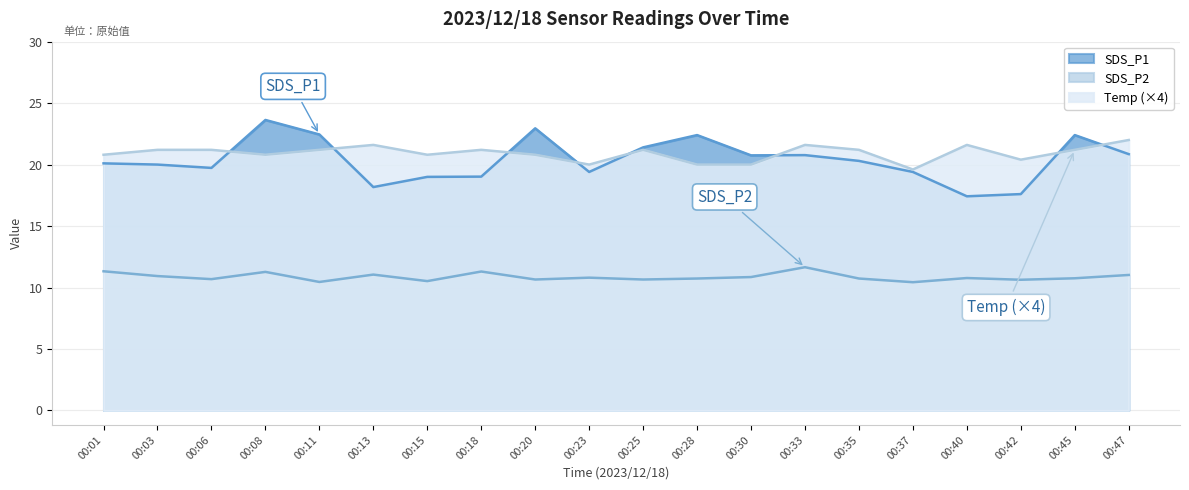

The Temp series shows 26.5 at 00:42. True or false?

False